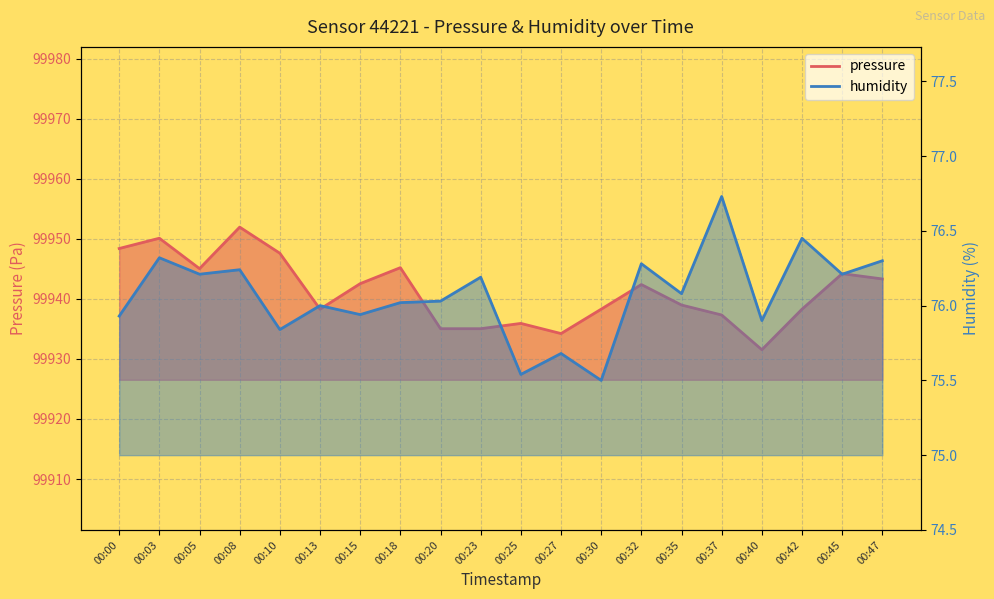

True or false: humidity and pressure cross at least once.

False